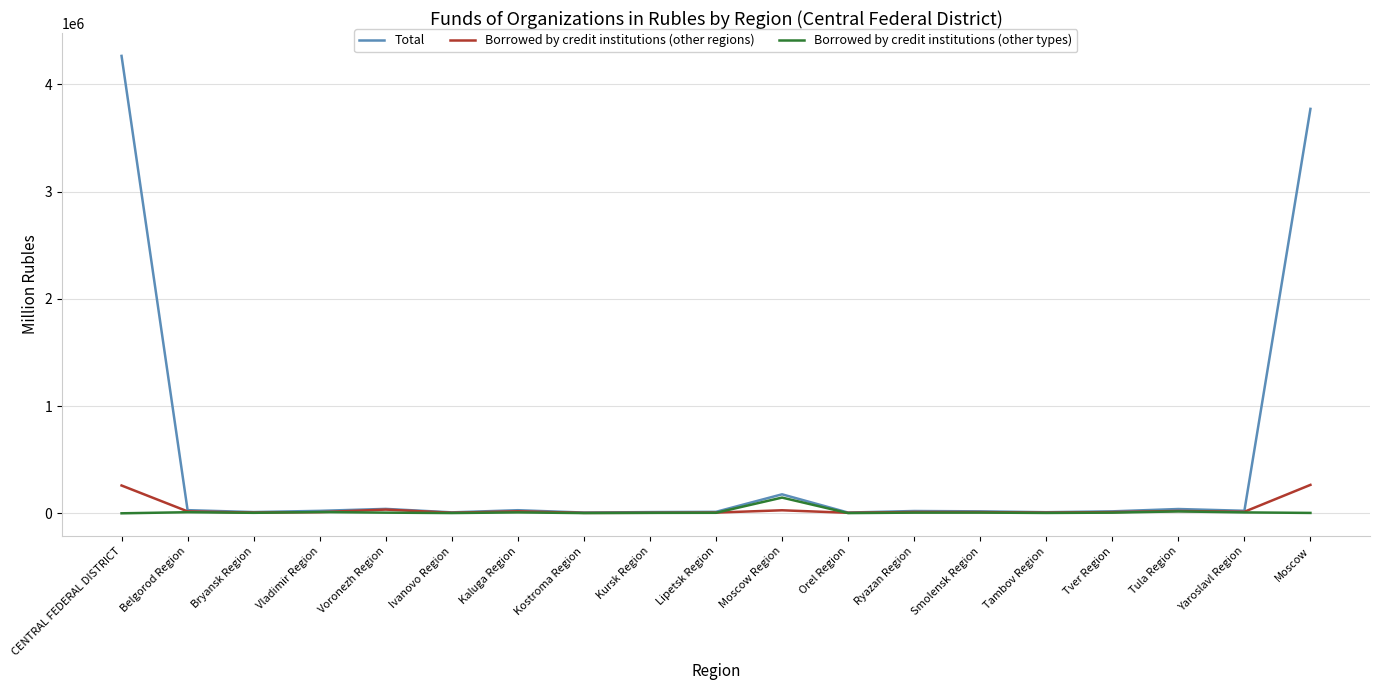

Where is Total nearest to the value 2136607?

Moscow